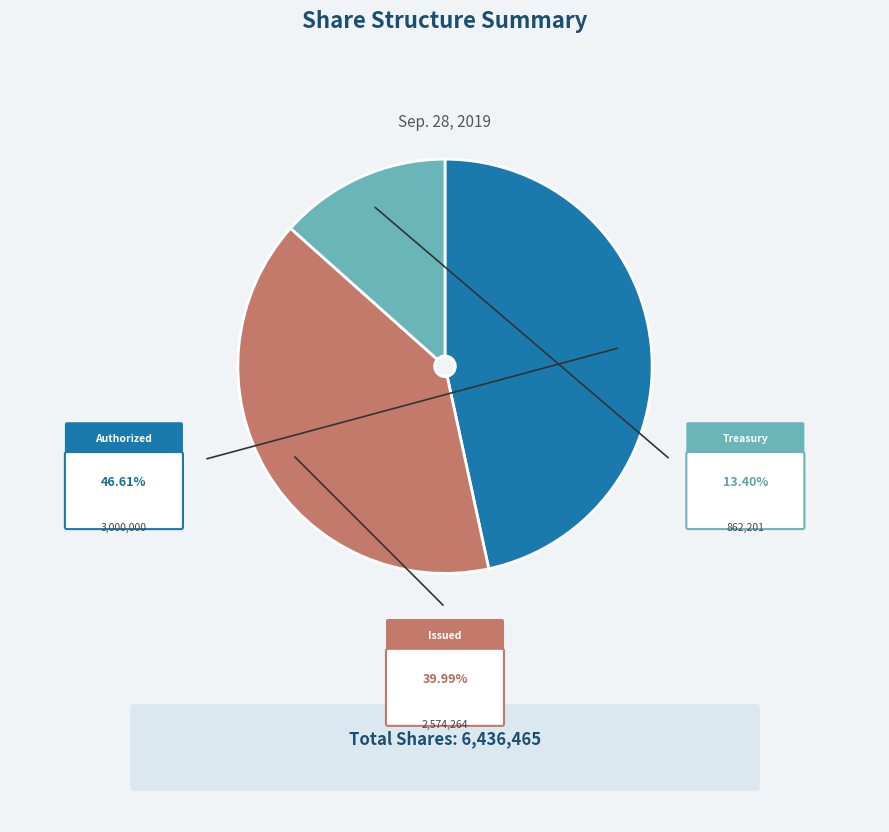

Is there a majority slice in this chart?

No